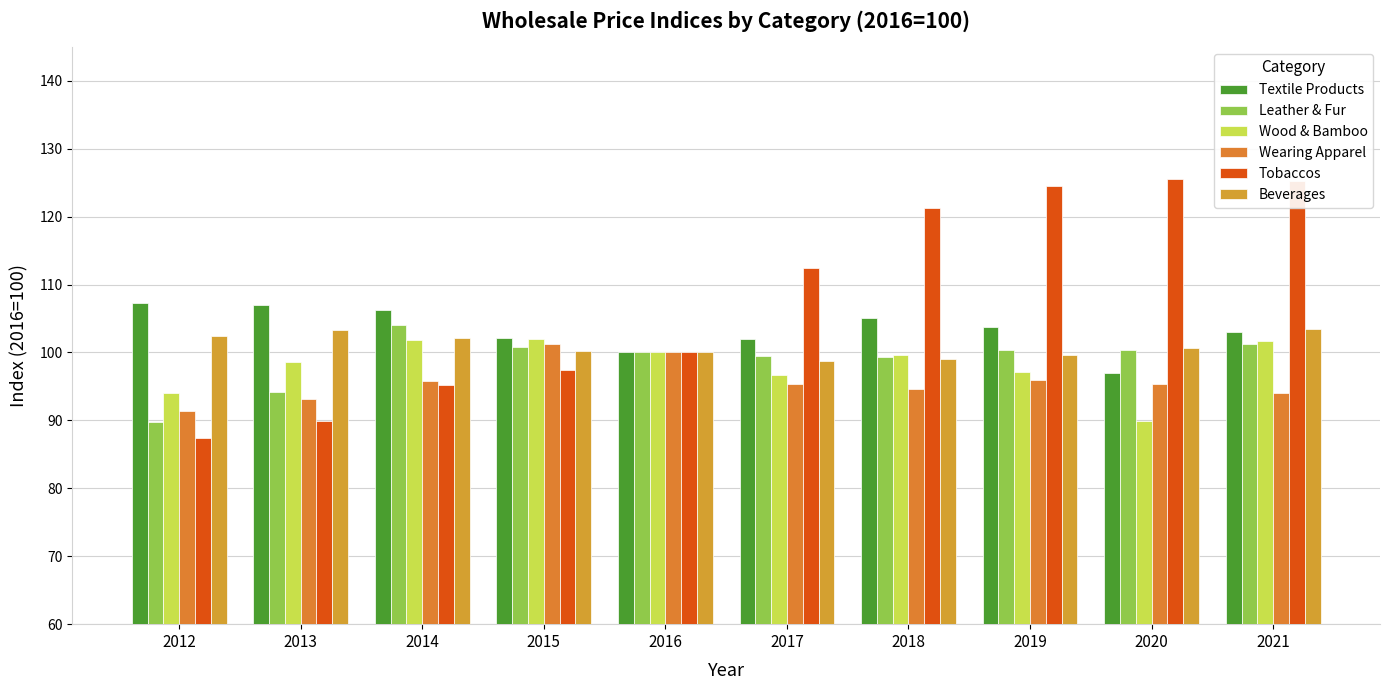

How many values in the Tobaccos series exceed 112?

5